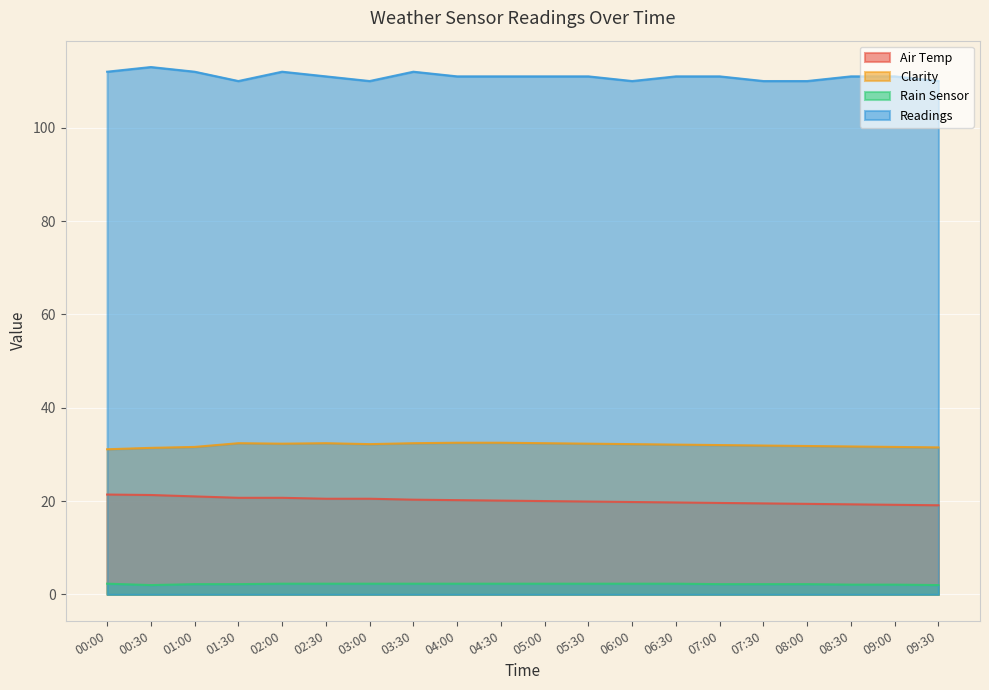

What is the label of the 10th point from the right?

05:00